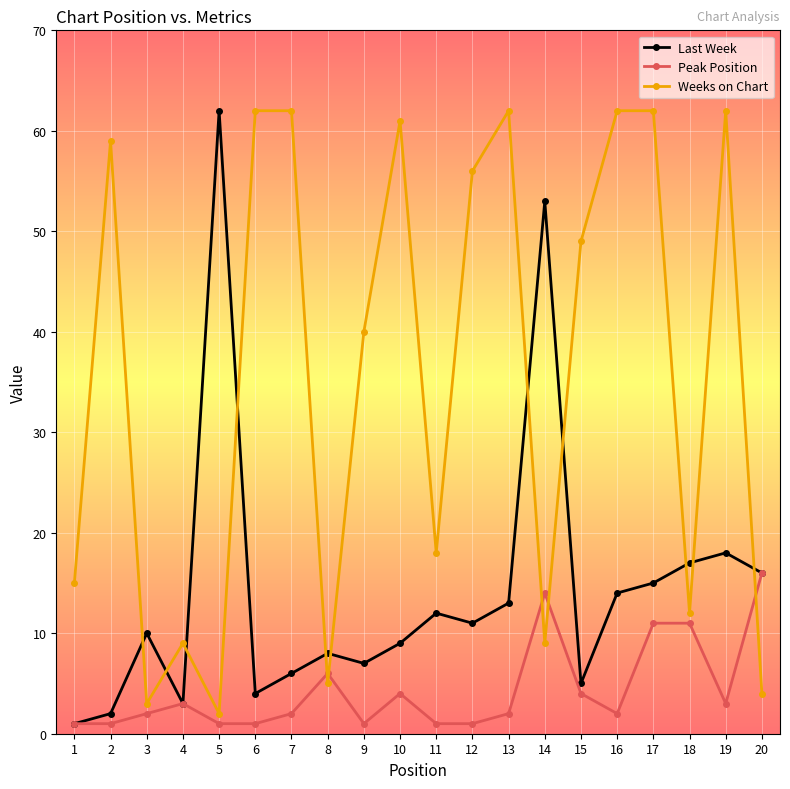

Rank the series at 10 from lowest to highest value.

Peak Position, Last Week, Weeks on Chart